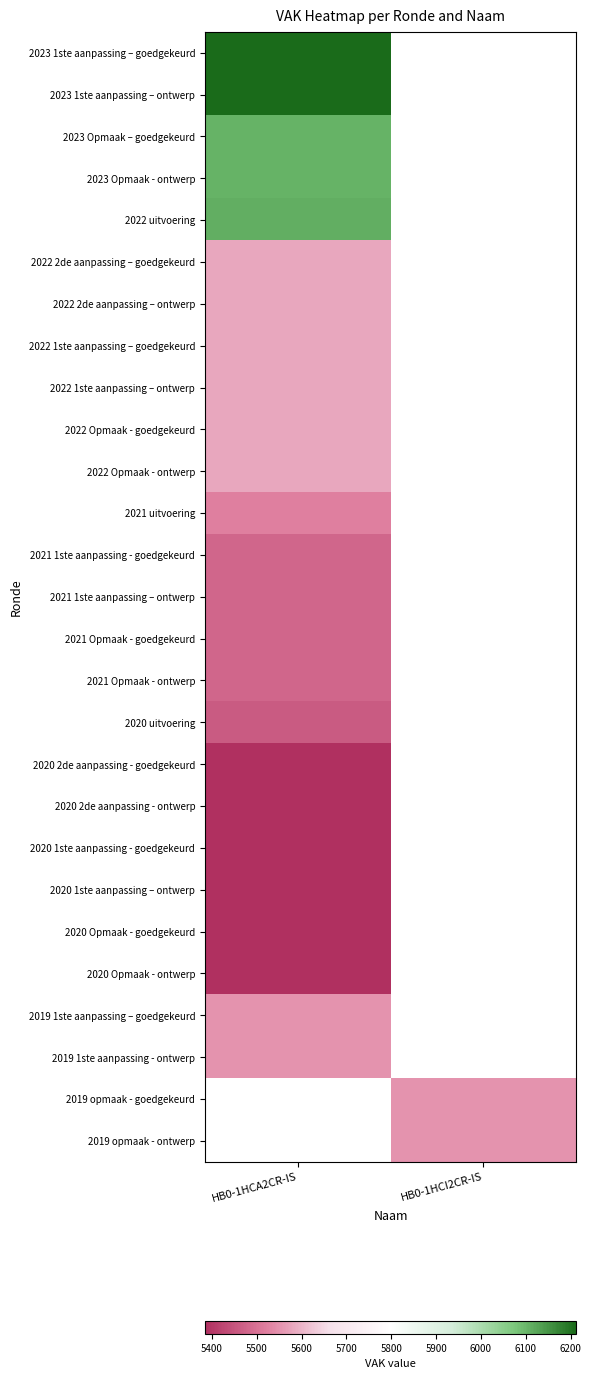

What is the minimum value for 2022 1ste aanpassing – goedgekeurd?

5580.0